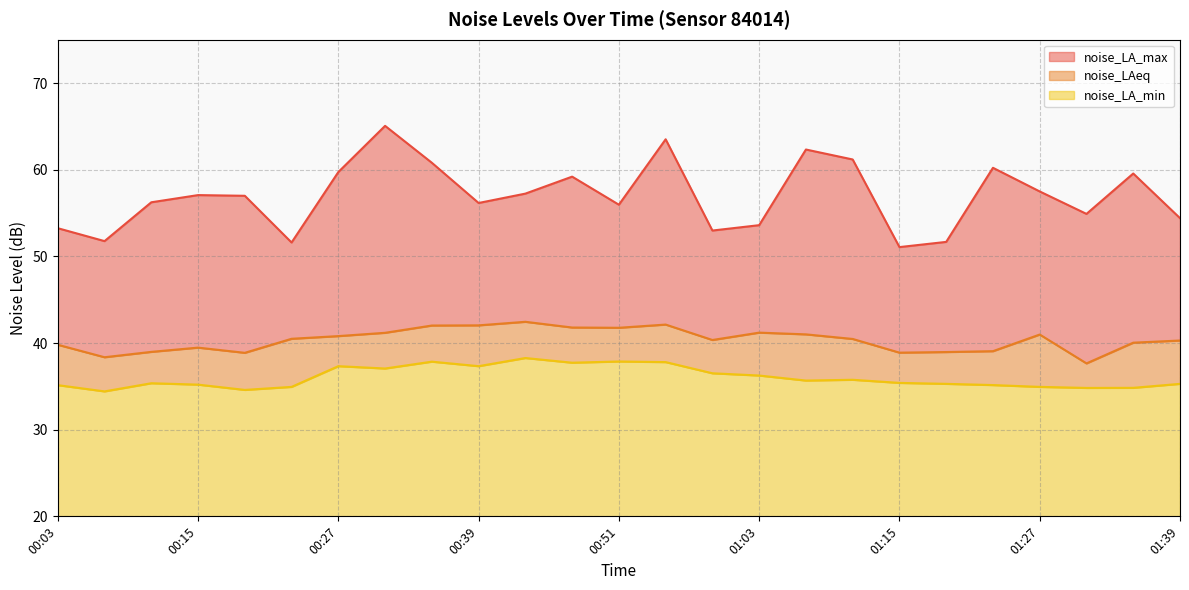

The noise_LAeq series shows 22.3 at 01:11. True or false?

False